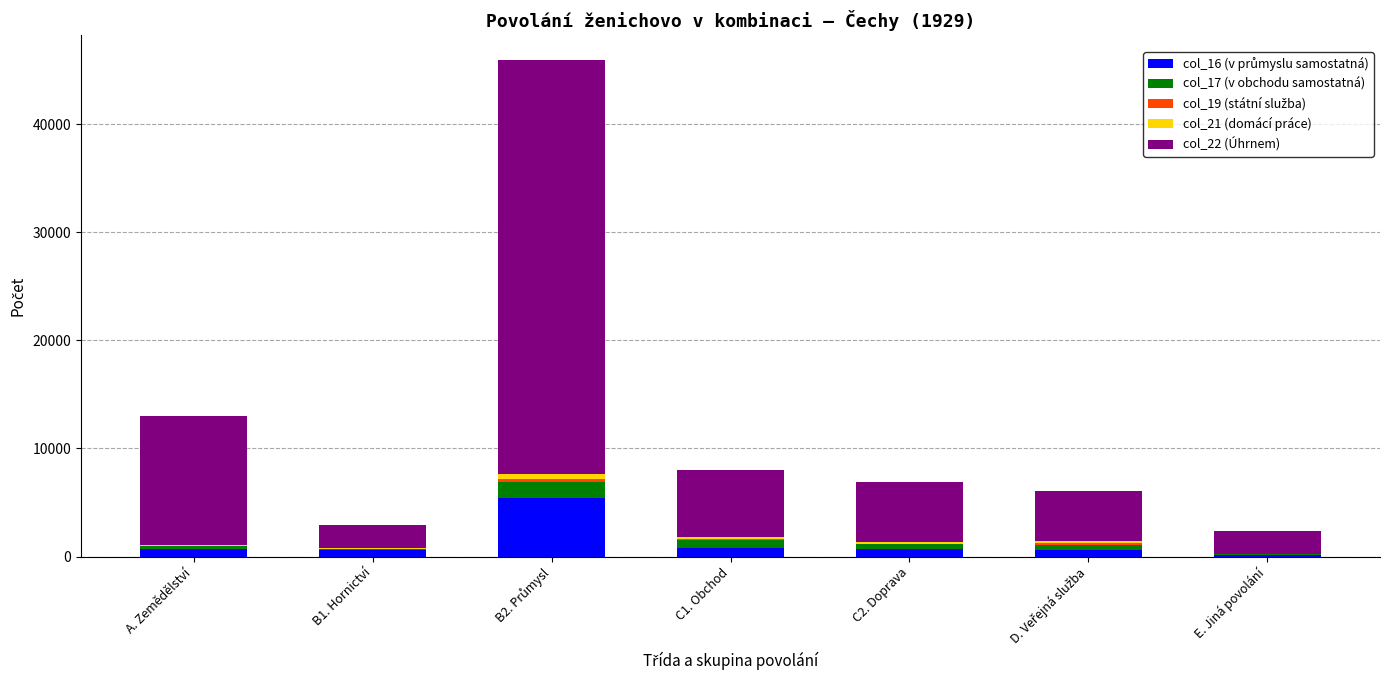

Count the number of data series in this chart.

5